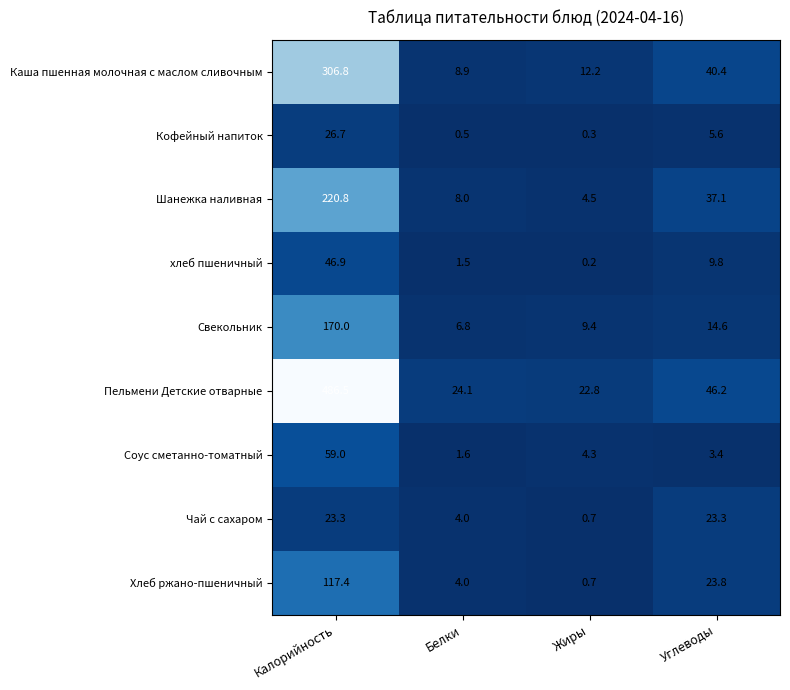

What is the greatest value displayed?

486.5